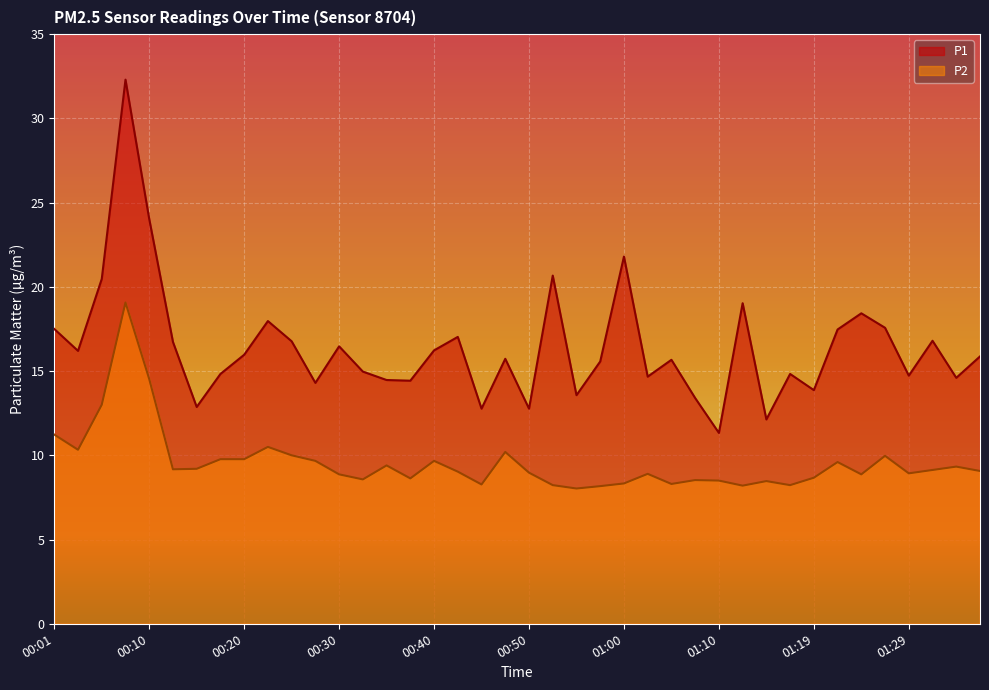

True or false: P1 and P2 cross at least once.

False